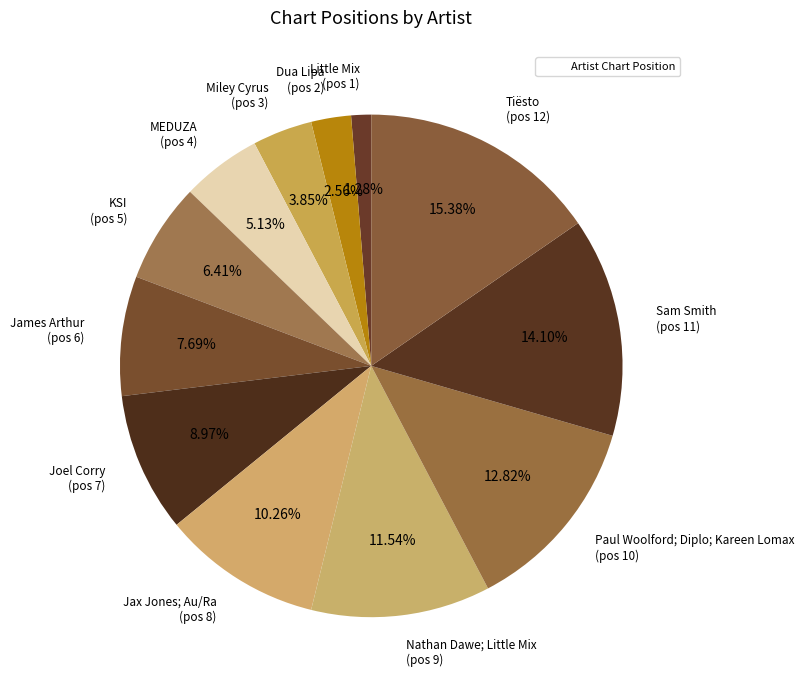

How many segments does this pie chart have?

12